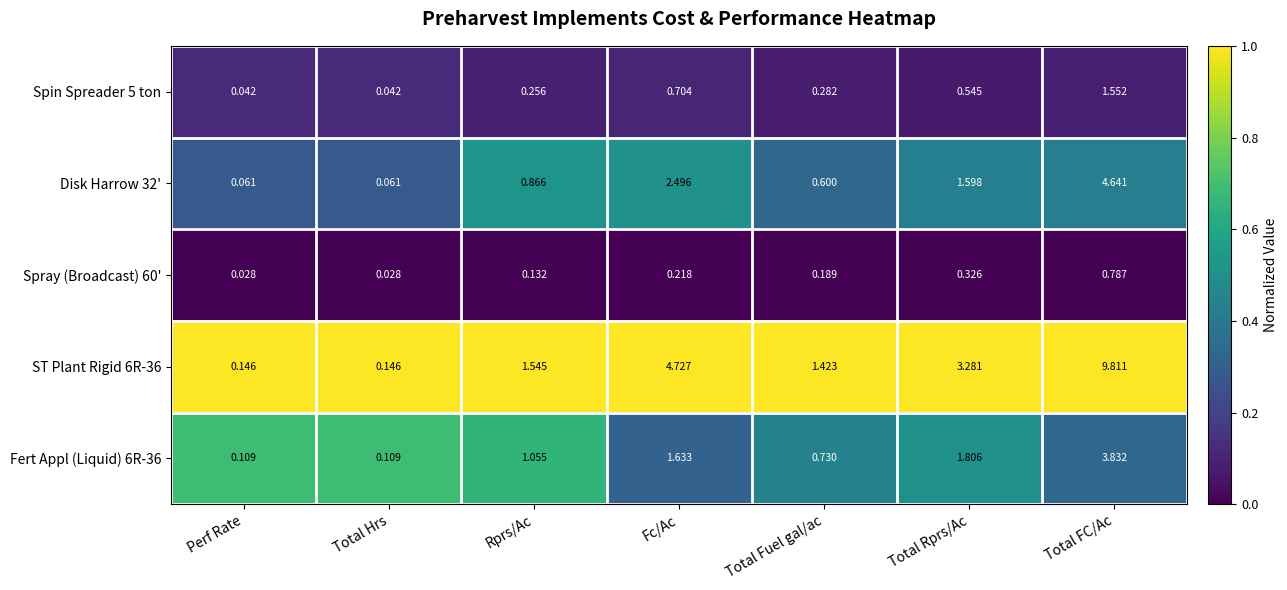

Which series has the largest total across all categories?

ST Plant Rigid 6R-36